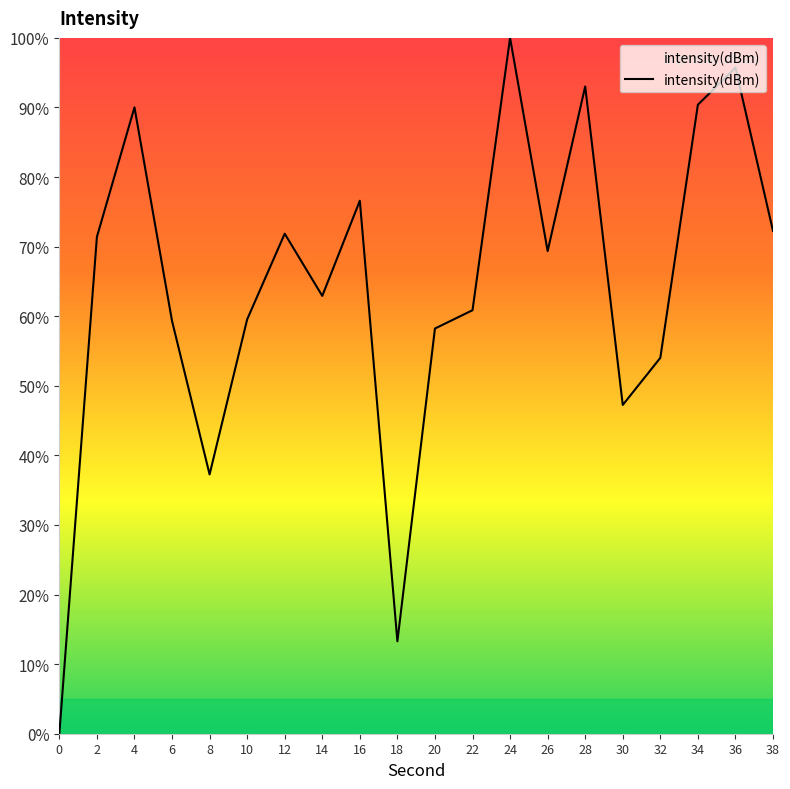

Does the chart have visible grid lines?

No